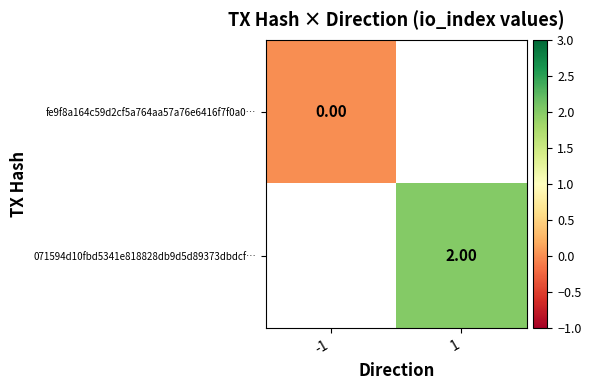

Is the value of fe9f8a164c59d2cf5a764aa57a76e6416f7f0a0… at 1 greater than the value of 071594d10fbd5341e818828db9d5d89373dbdcf… at -1?

No